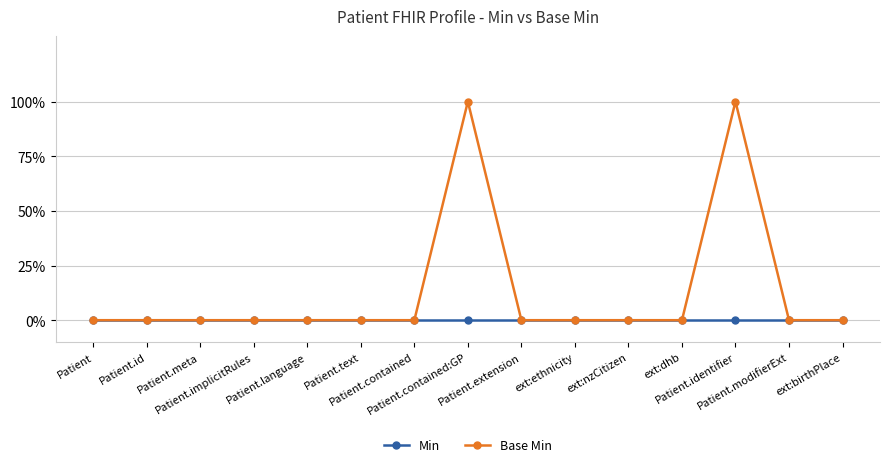

What are all the series names shown in the legend?

Min, Base Min